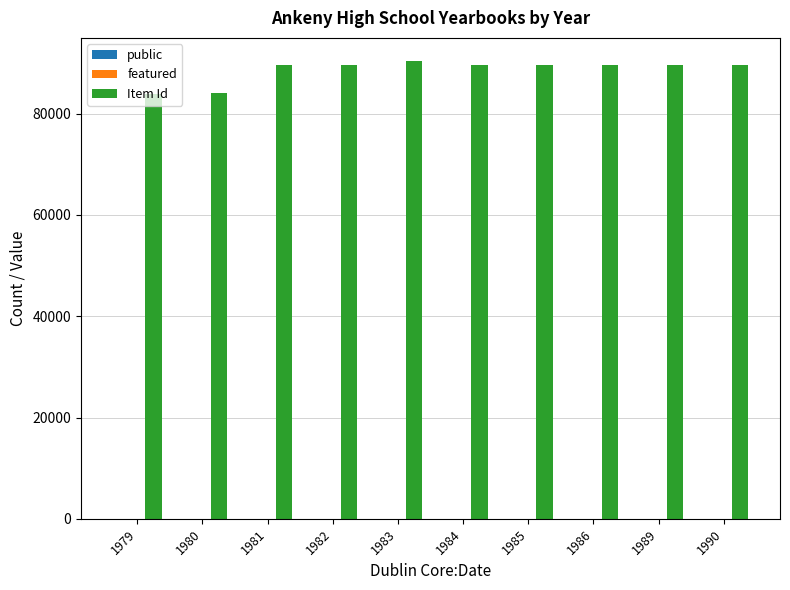

Which series has the largest total across all categories?

Item Id